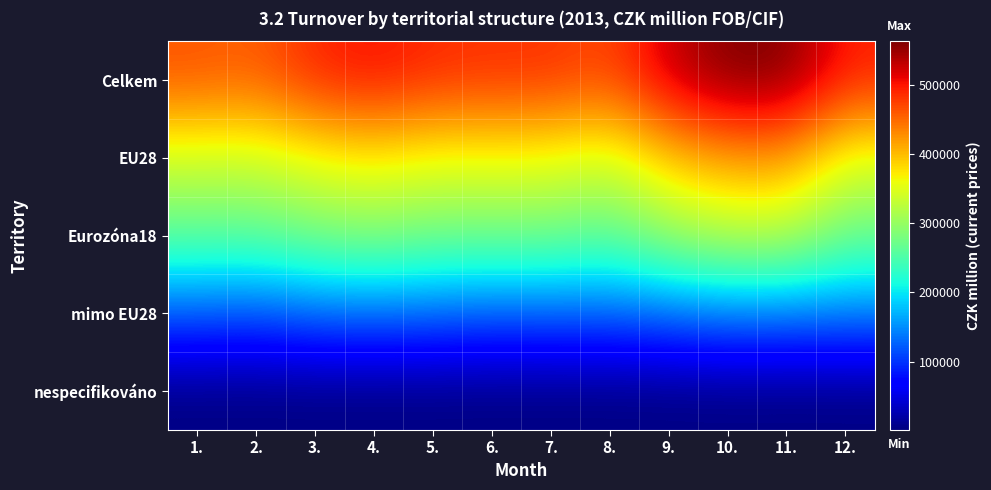

What is the spread (max minus min) of values at 10.?

561577